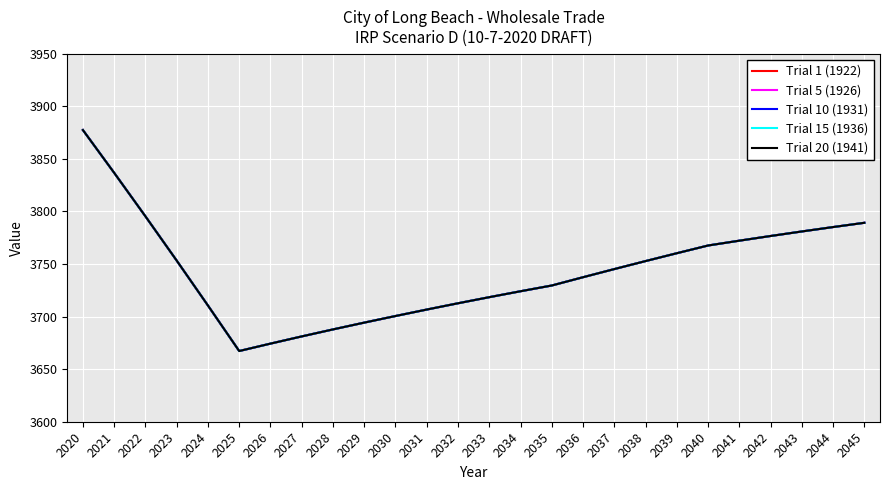

True or false: Trial 10 (1931) has more than 0 points higher than both neighbors.

False